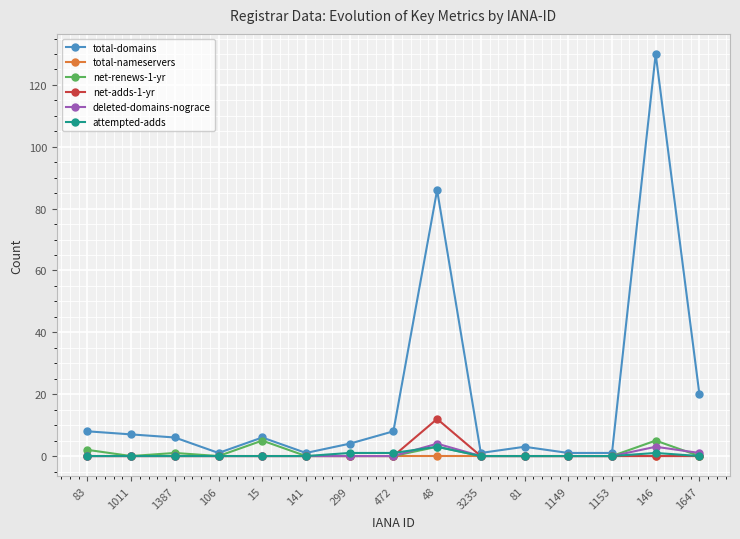

Which series changed the most between 1387 and 15?

net-renews-1-yr